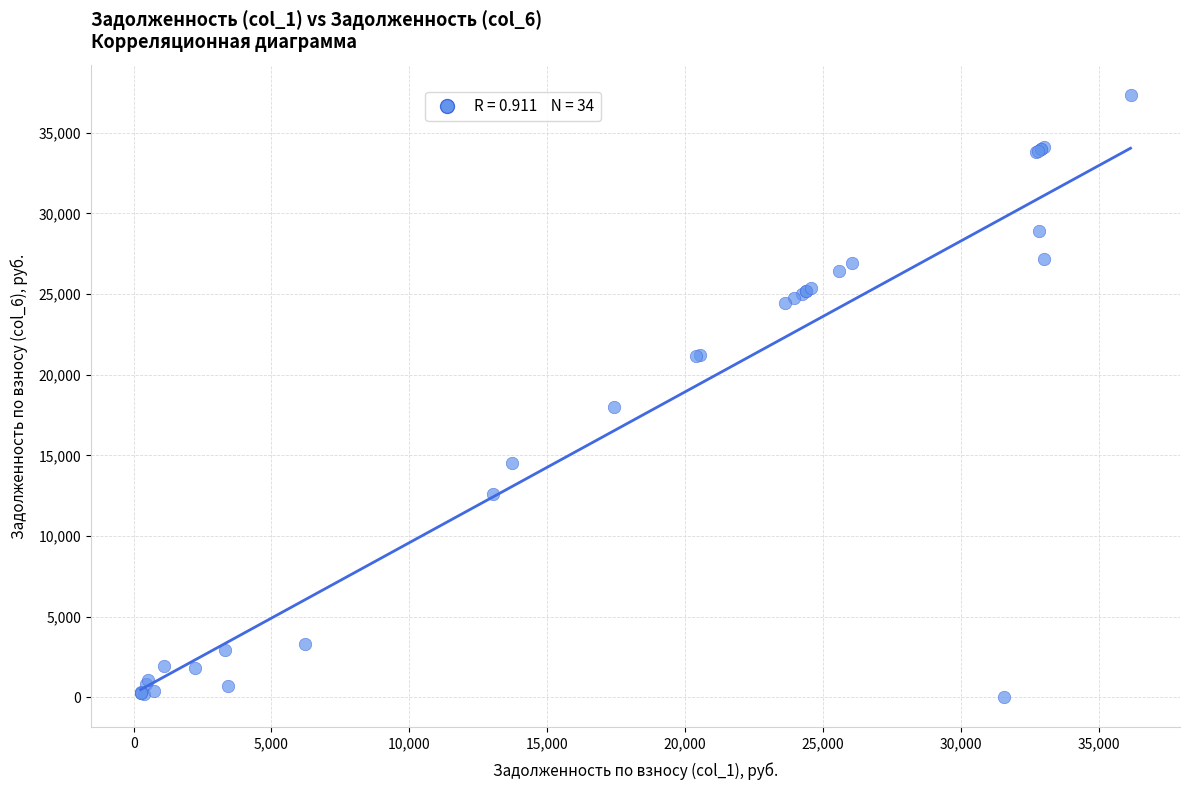

What Y value in the scatter plot is closest to 18677?

18014.7